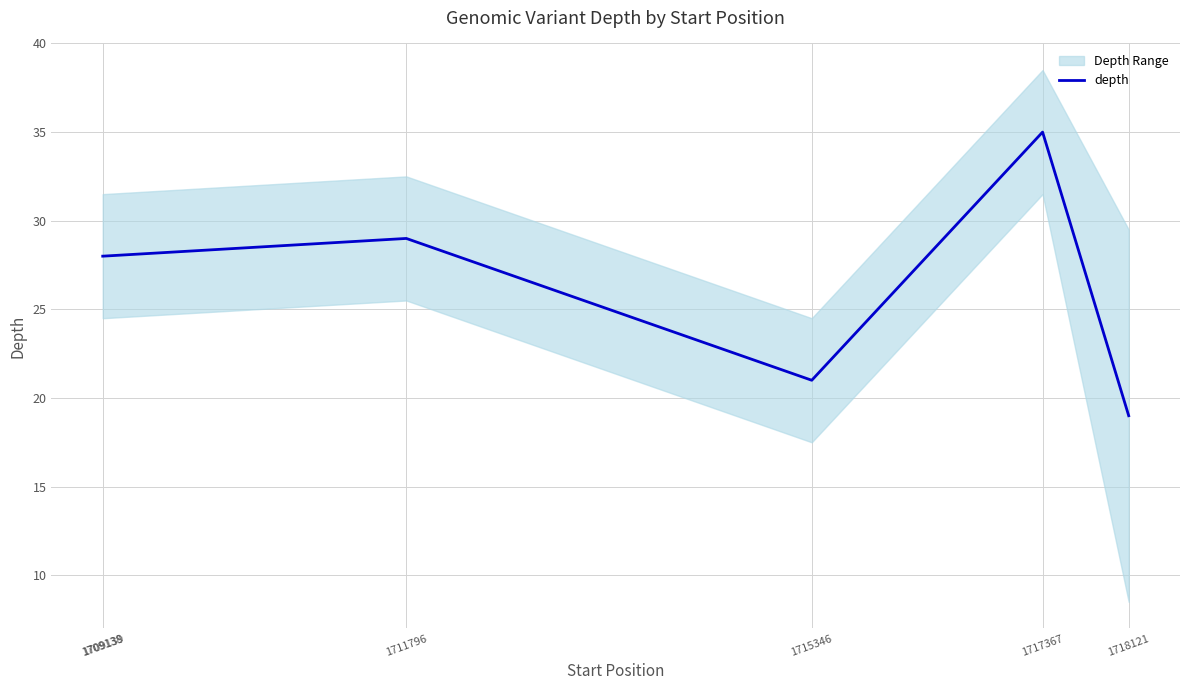

How many interior local peaks (higher than both neighbors) does the data have?

2